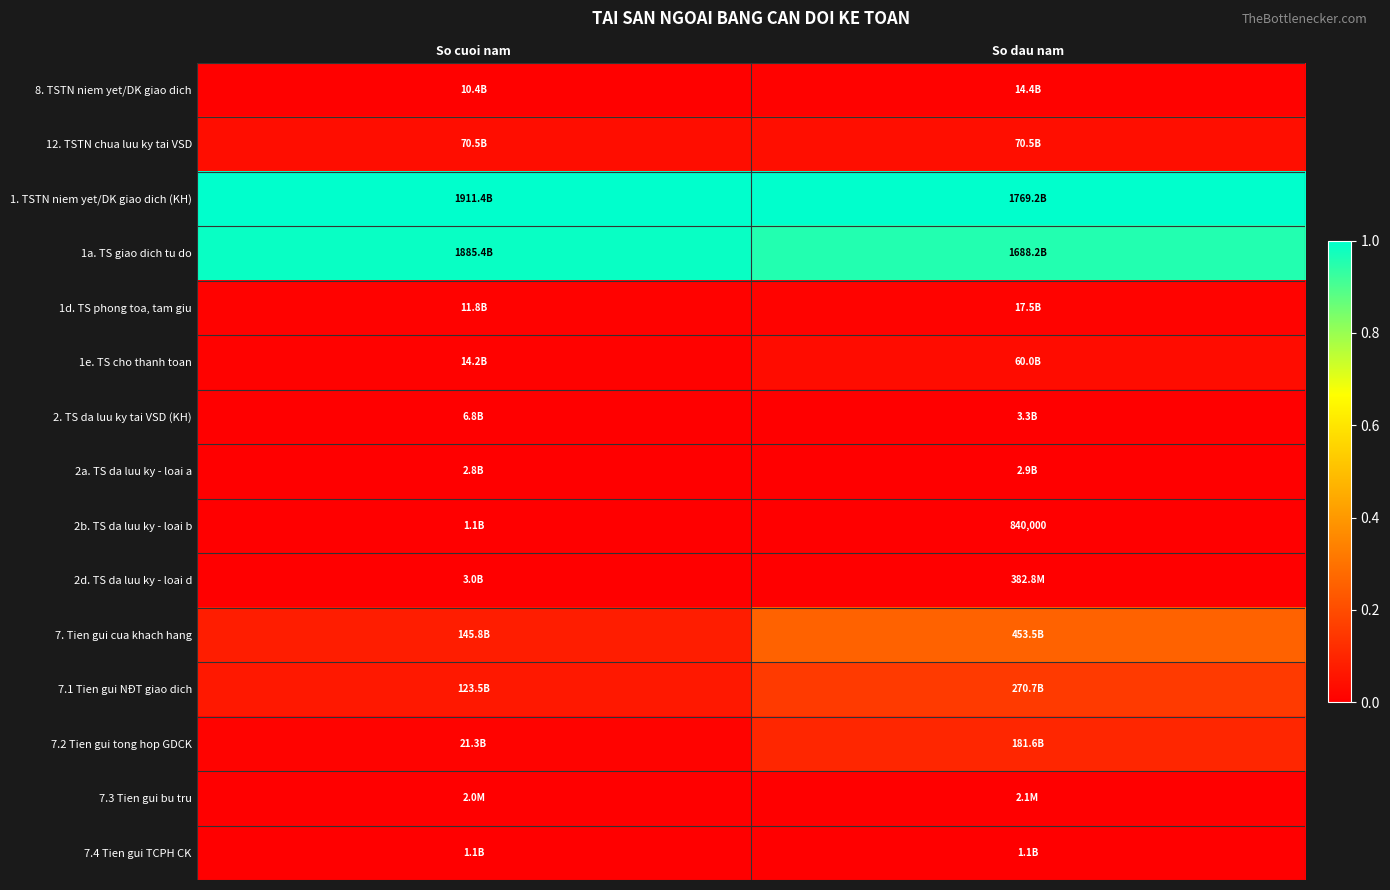

Which has a higher value, So cuoi nam or So dau nam?

So dau nam